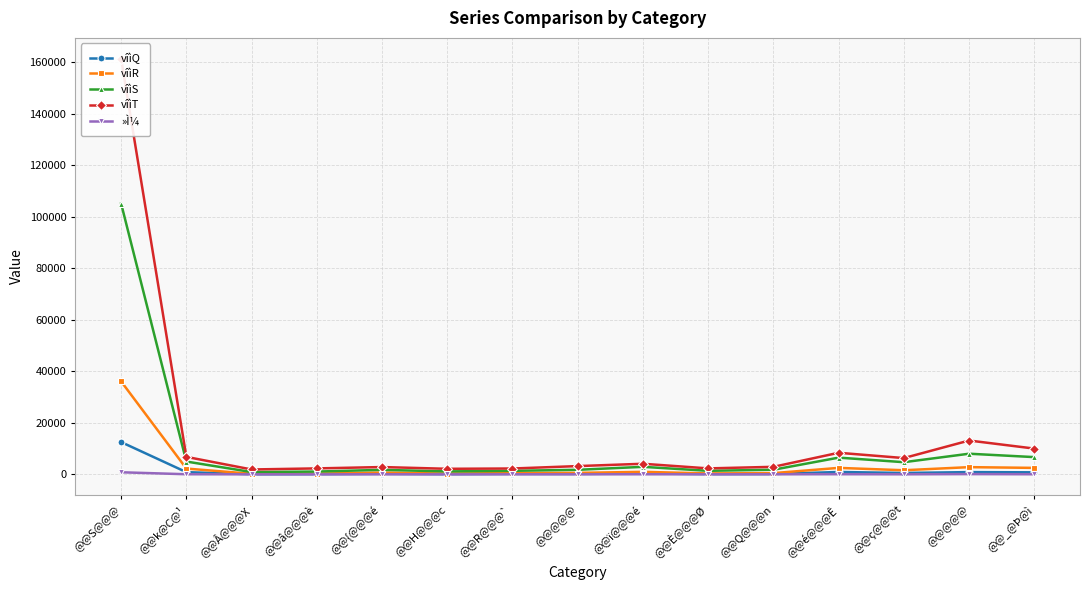

Which series has the largest total across all categories?

vîìT